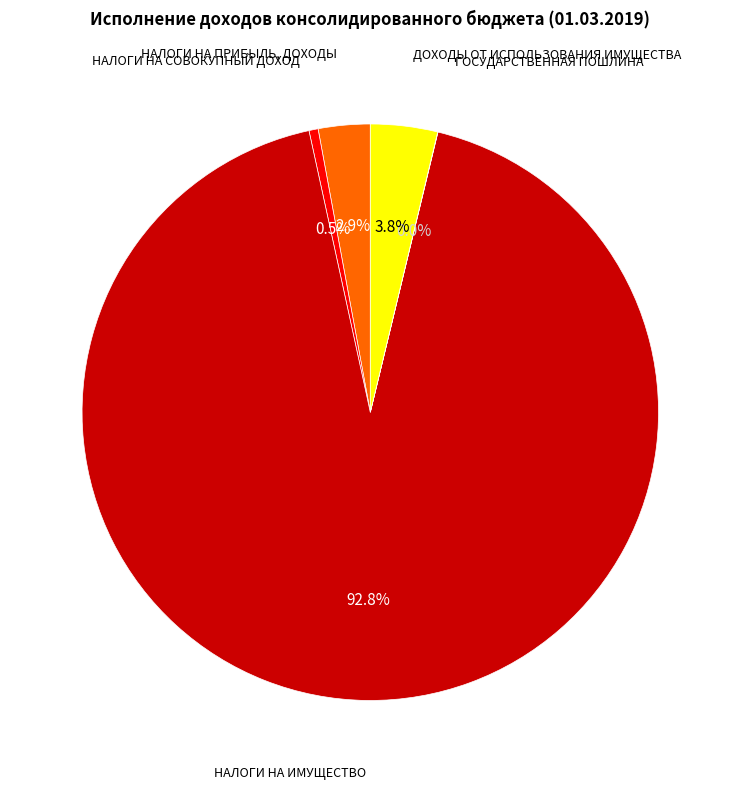

To the nearest percent, what percentage of the pie is НАЛОГИ НА ПРИБЫЛЬ, ДОХОДЫ?

3%